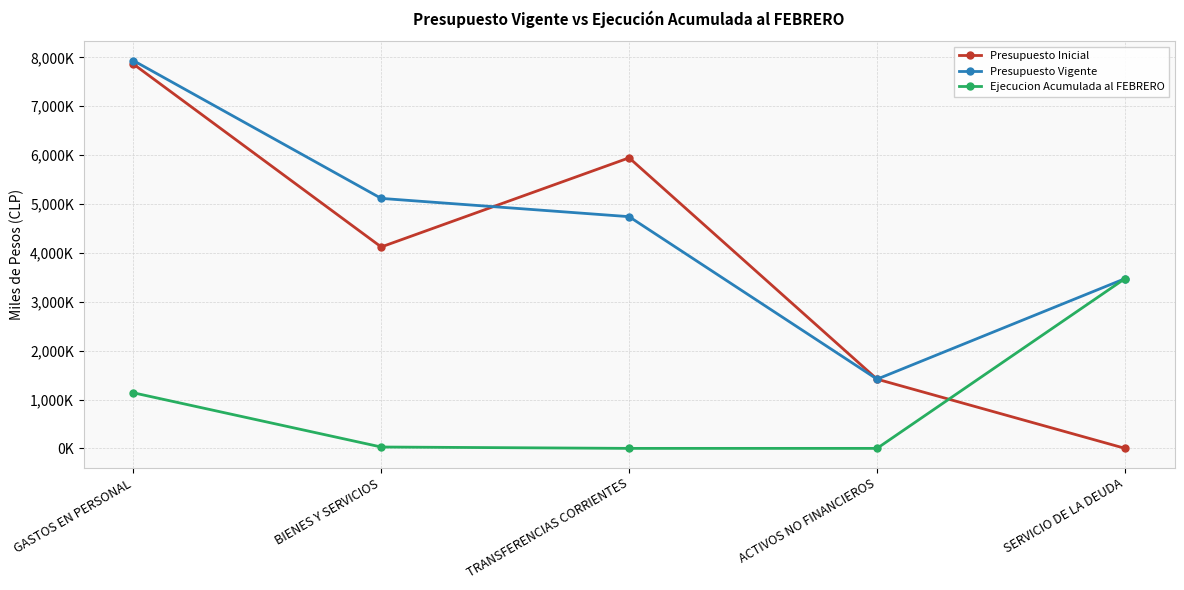

Does the chart have visible grid lines?

Yes